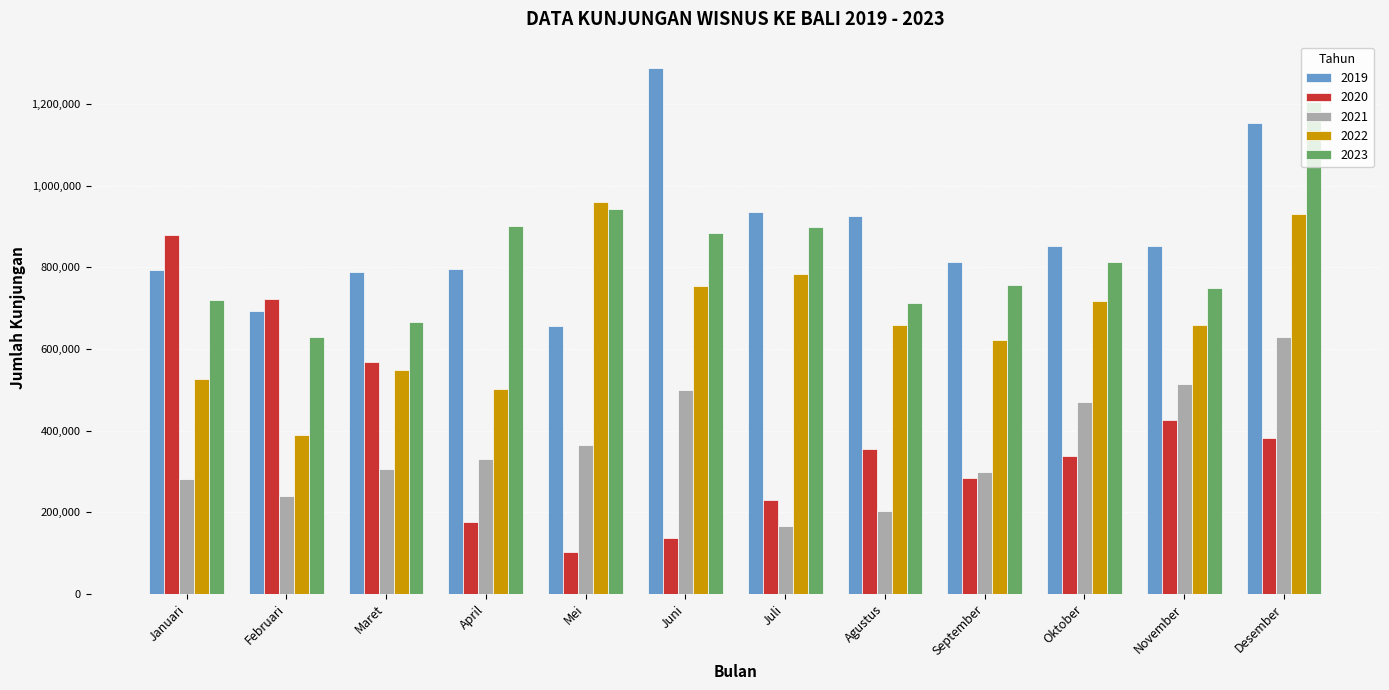

Rank the series by their maximum value, from lowest to highest.

2021, 2020, 2022, 2023, 2019